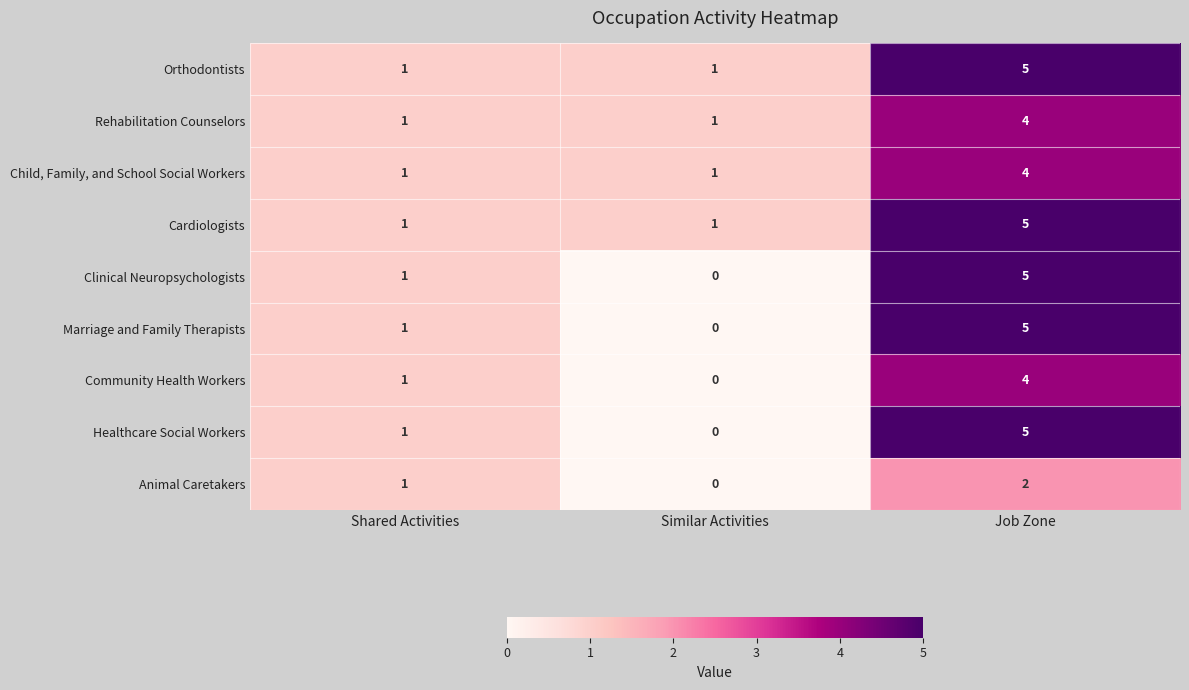

What is the difference between the Community Health Workers values at Job Zone and Similar Activities?

4